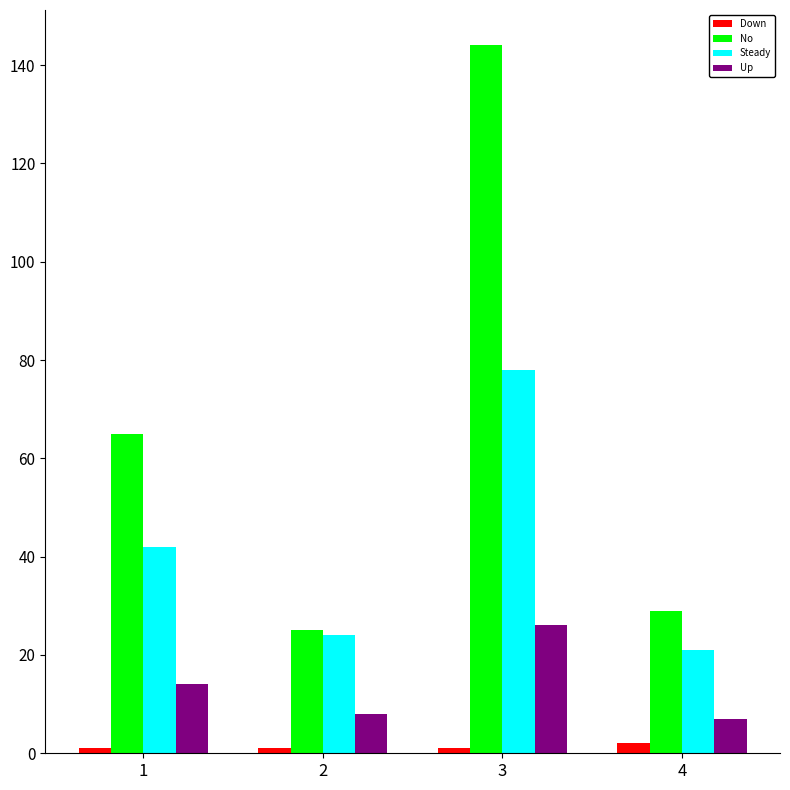

How many values in the No series are below 65?

2